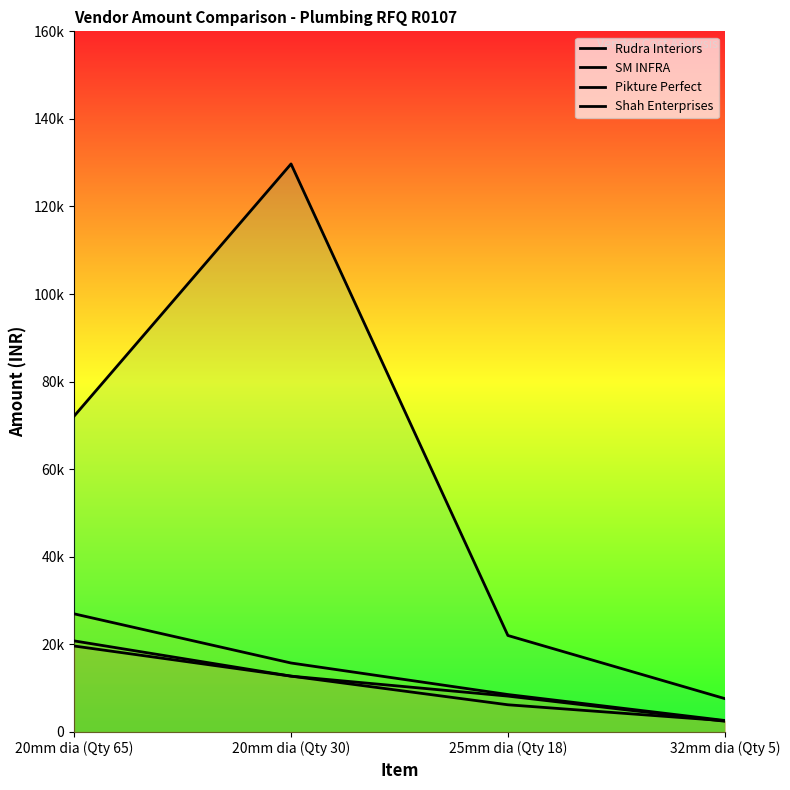

Reading left to right, extract all data points from this chart.

Rudra Interiors: 20800	12750	8190	2450
SM INFRA: 19630	12750	6210	2560
Pikture Perfect: 26975	15750	8550	2625
Shah Enterprises: 72150	129720	22032	7625